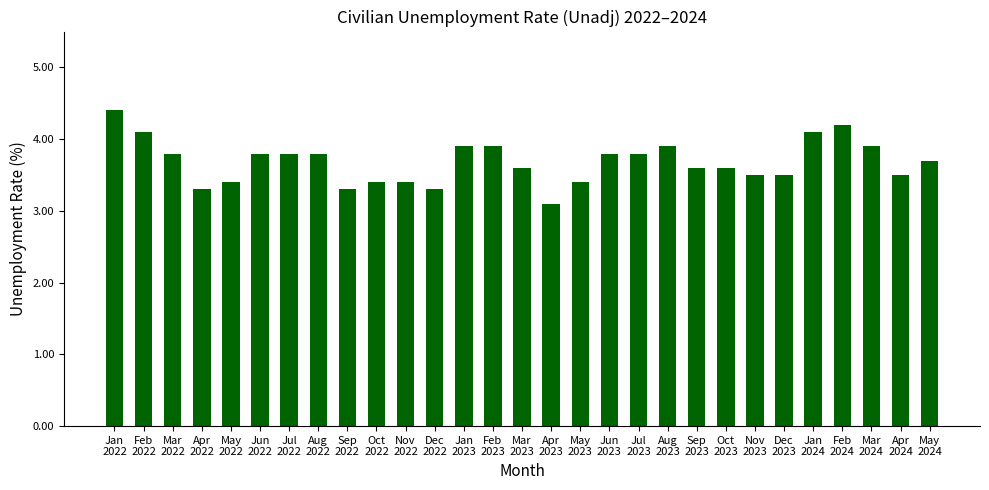

What is the maximum value shown in the chart?

4.4